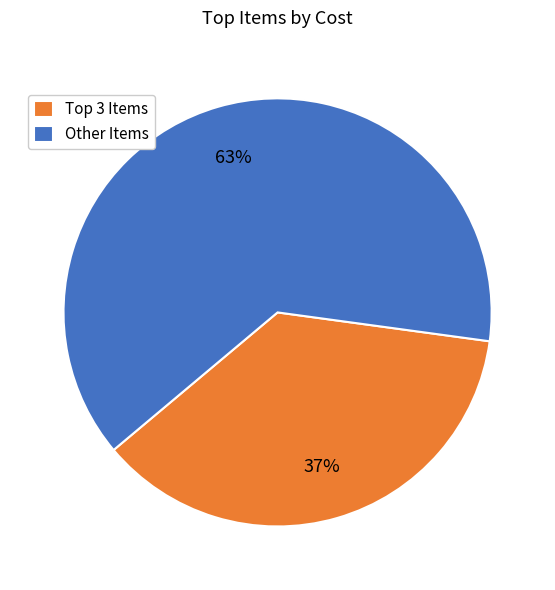

Rank the categories by value from lowest to highest.

Top 3 Items, Other Items